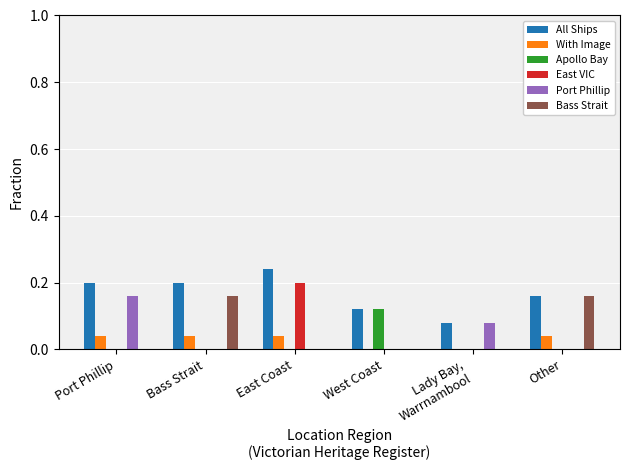

Which series has the largest total across all categories?

All Ships